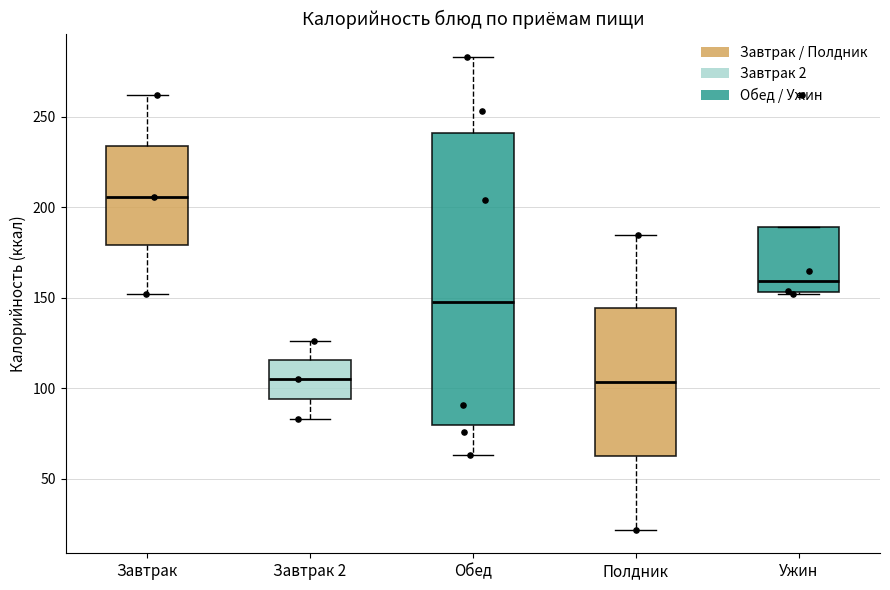

Reading left to right, transcribe this box plot: for each box, give where its median line is, the range the box spans, and where its two whiskers end, as read against the y-axis. The values are not printed on the chart, so give them approximately, as read against the axis.

Завтрак: median 205, box 180 to 235, whiskers 150 to 260
Завтрак 2: median 105, box 95 to 115, whiskers 85 to 125
Обед: median 150, box 80 to 240, whiskers 65 to 285
Полдник: median 105, box 65 to 145, whiskers 20 to 185
Ужин: median 160, box 155 to 190, whiskers 150 to 190